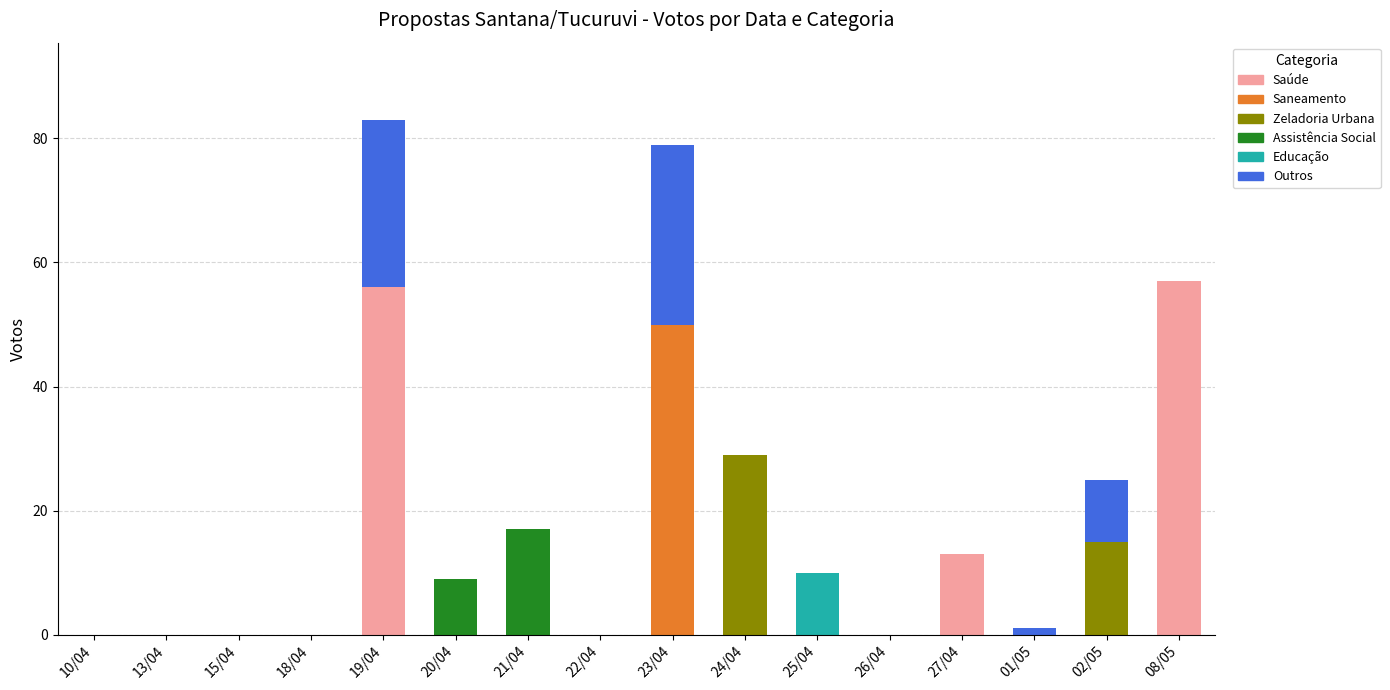

Is it true that Saúde equals 0 at 26/04?

True